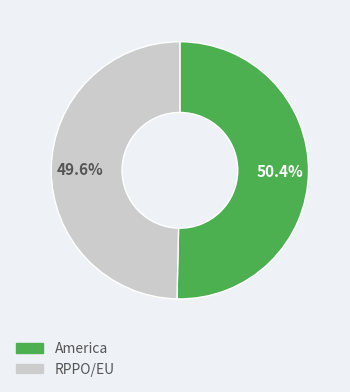

Is there any slice that represents more than half of the pie?

Yes